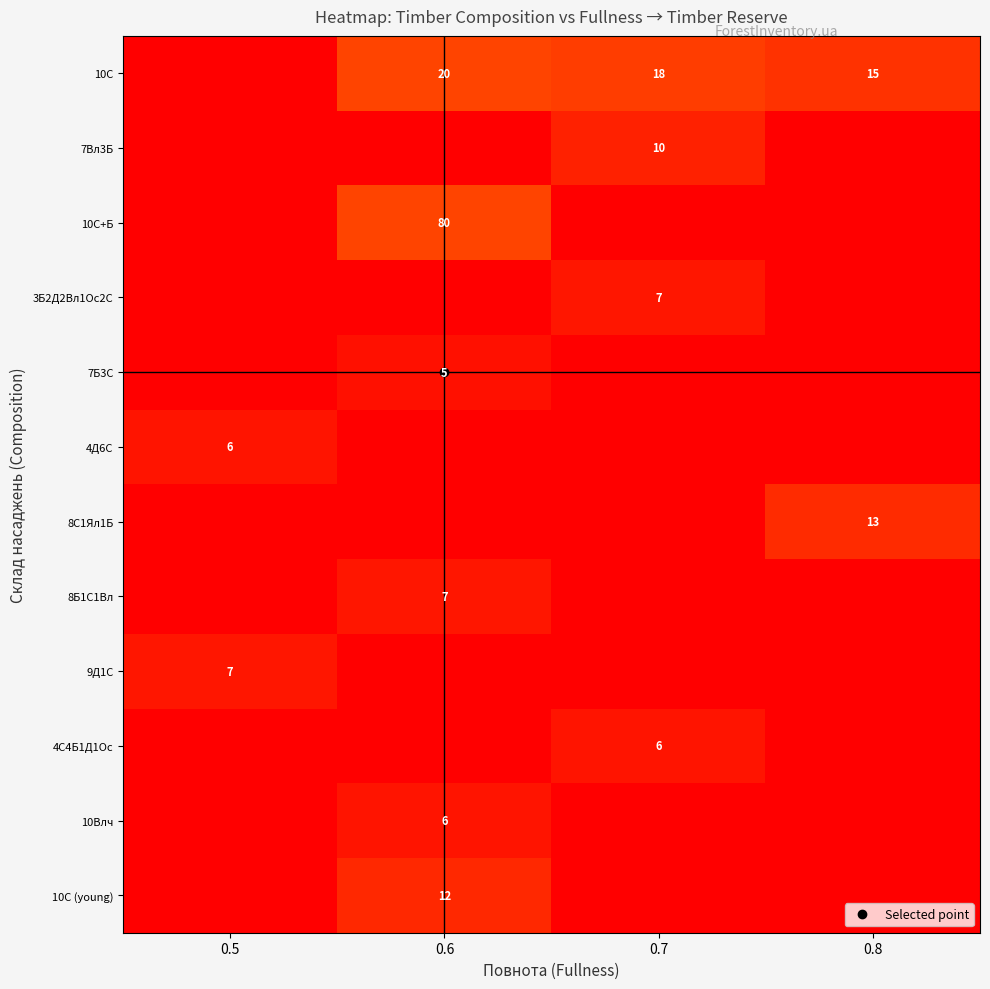

True or false: 10С+Б has a value of 0 at 0.8.

True